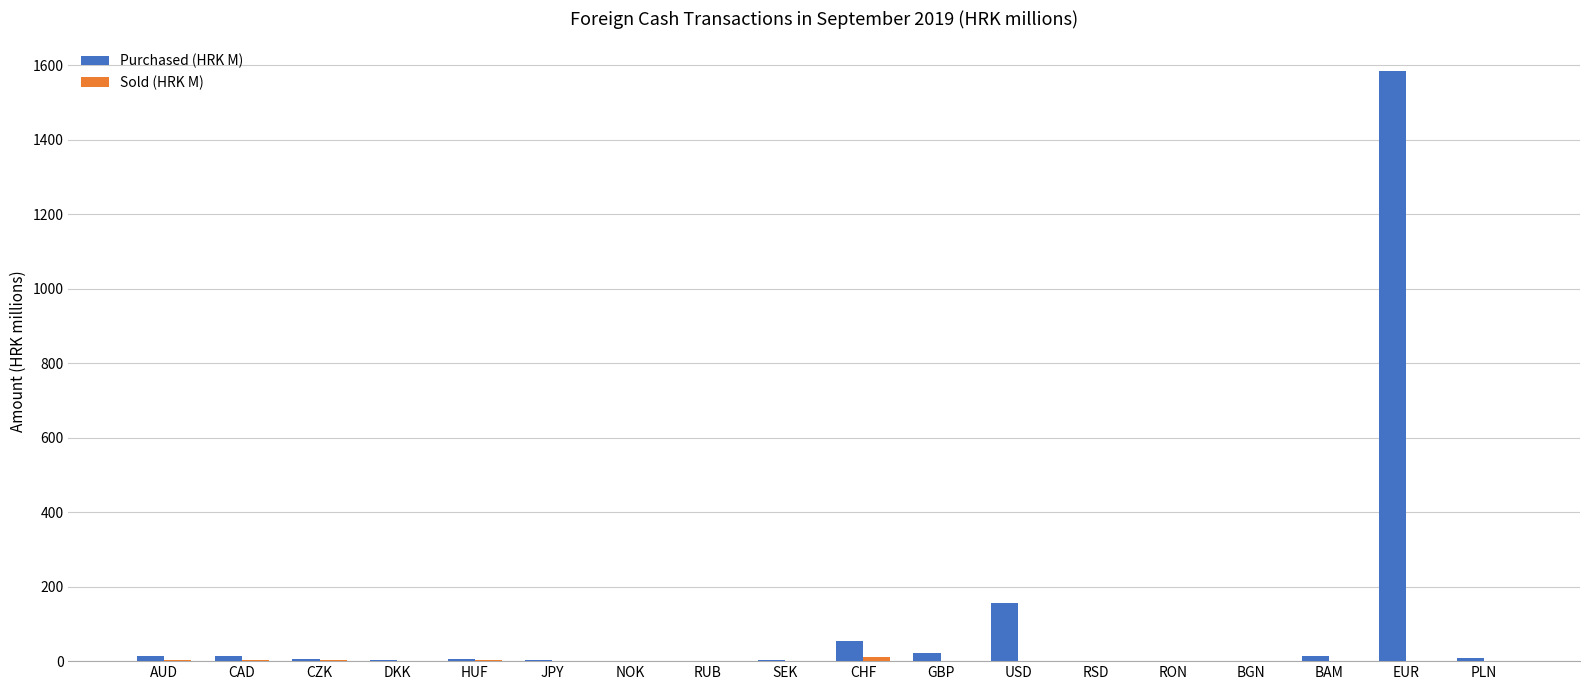

What is the maximum value shown in the chart?

1585.4